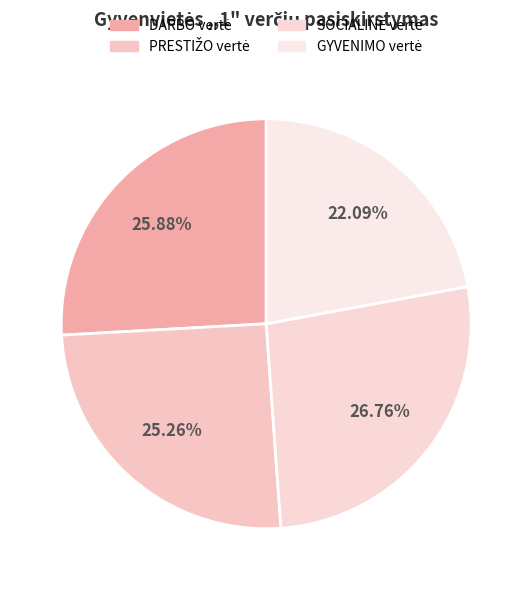

Count the number of slices in the pie.

4